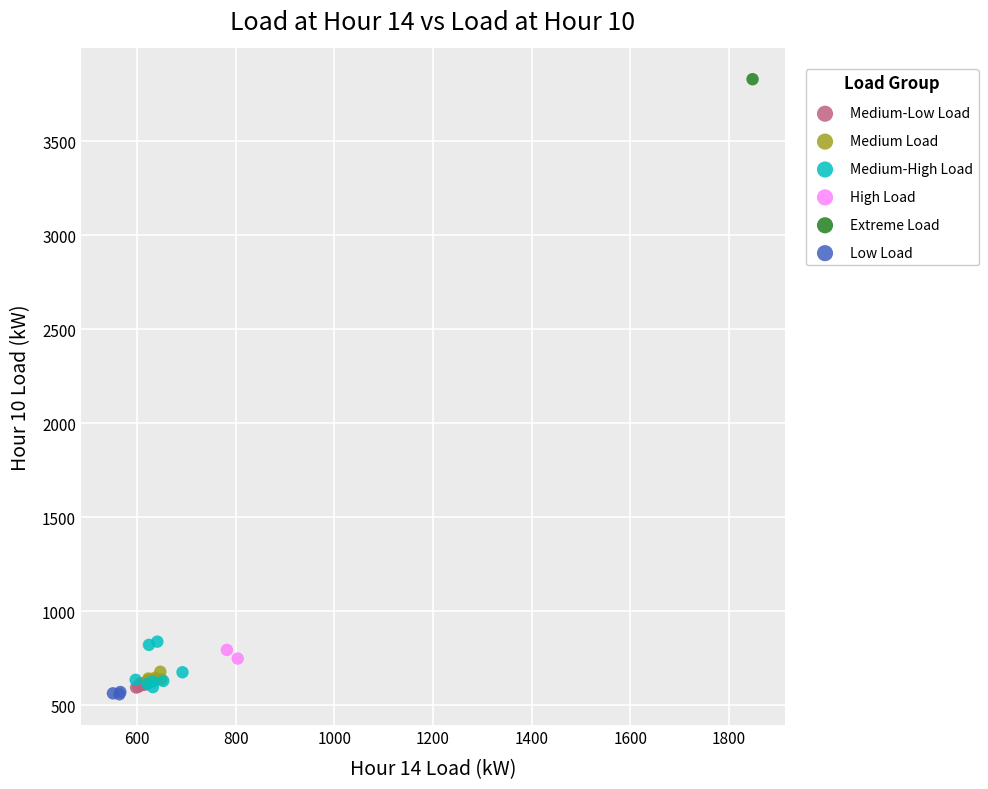

Which series reaches the minimum Y coordinate?

Low Load